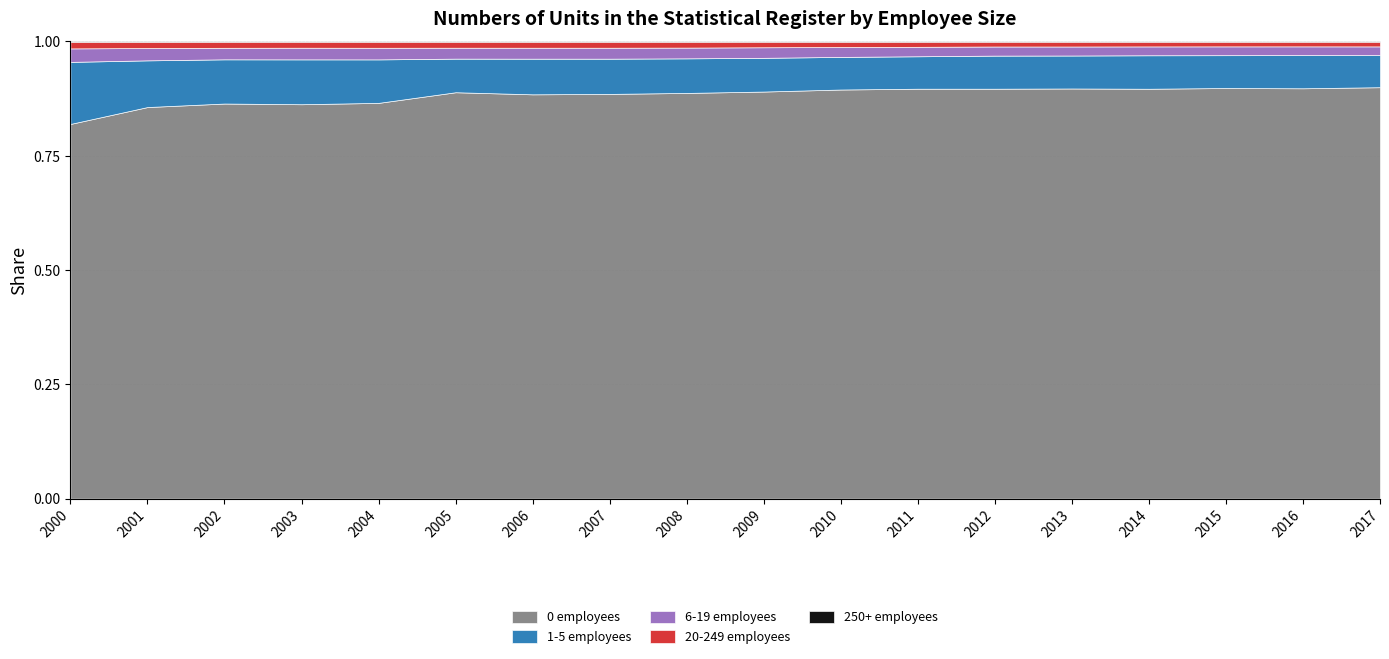

How many lines are shown in the chart?

5